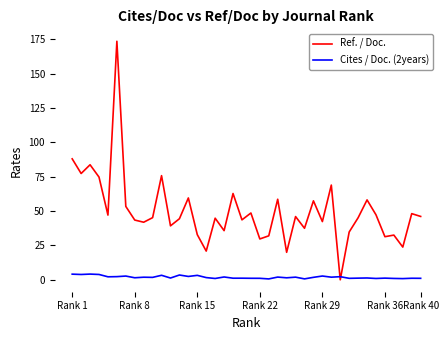

Which series has the widest spread of values?

Ref. / Doc.